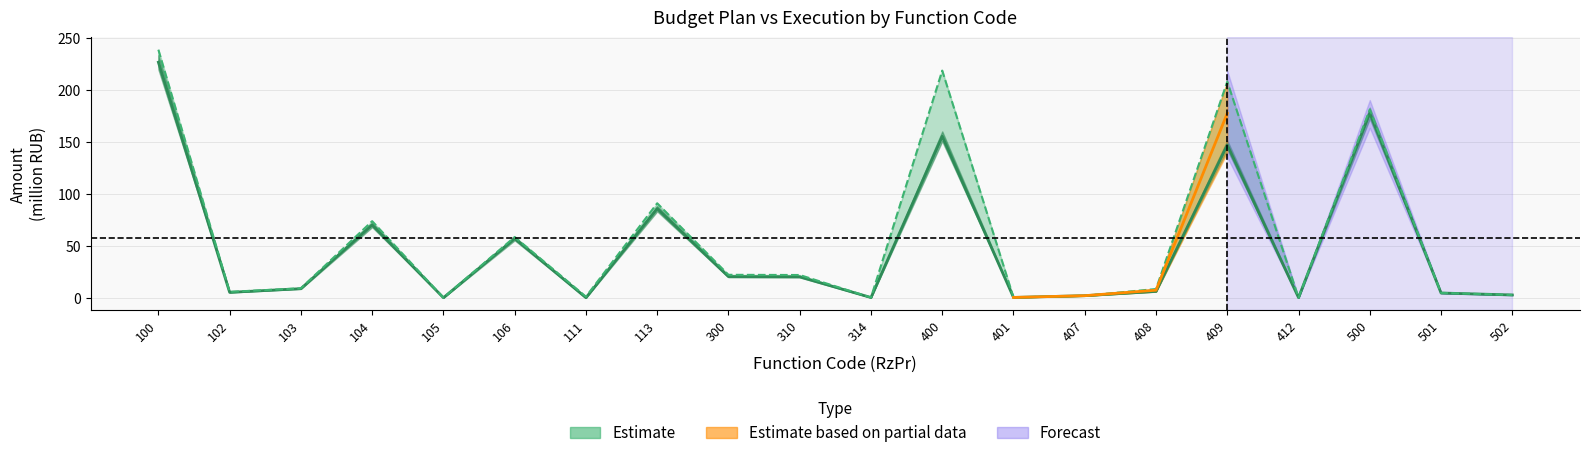

What is the approximate value of Plan at 102?

5.6